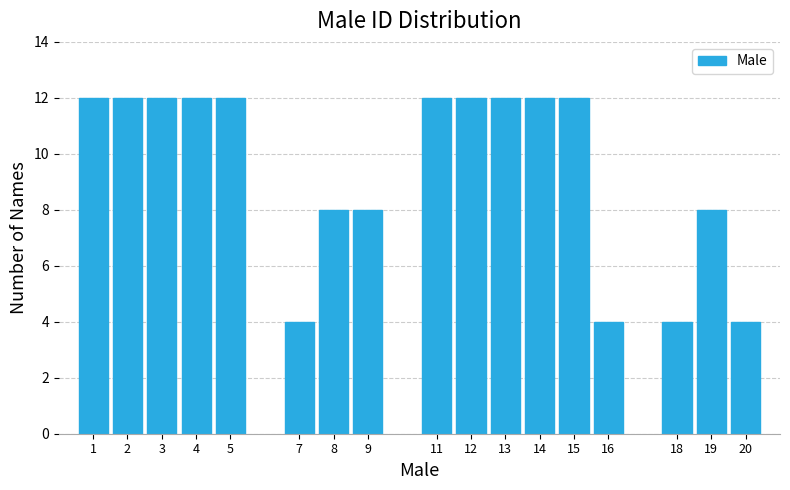

Reading right to left, list all the values displayed in this chart.

4	8	4	4	12	12	12	12	12	8	8	4	12	12	12	12	12